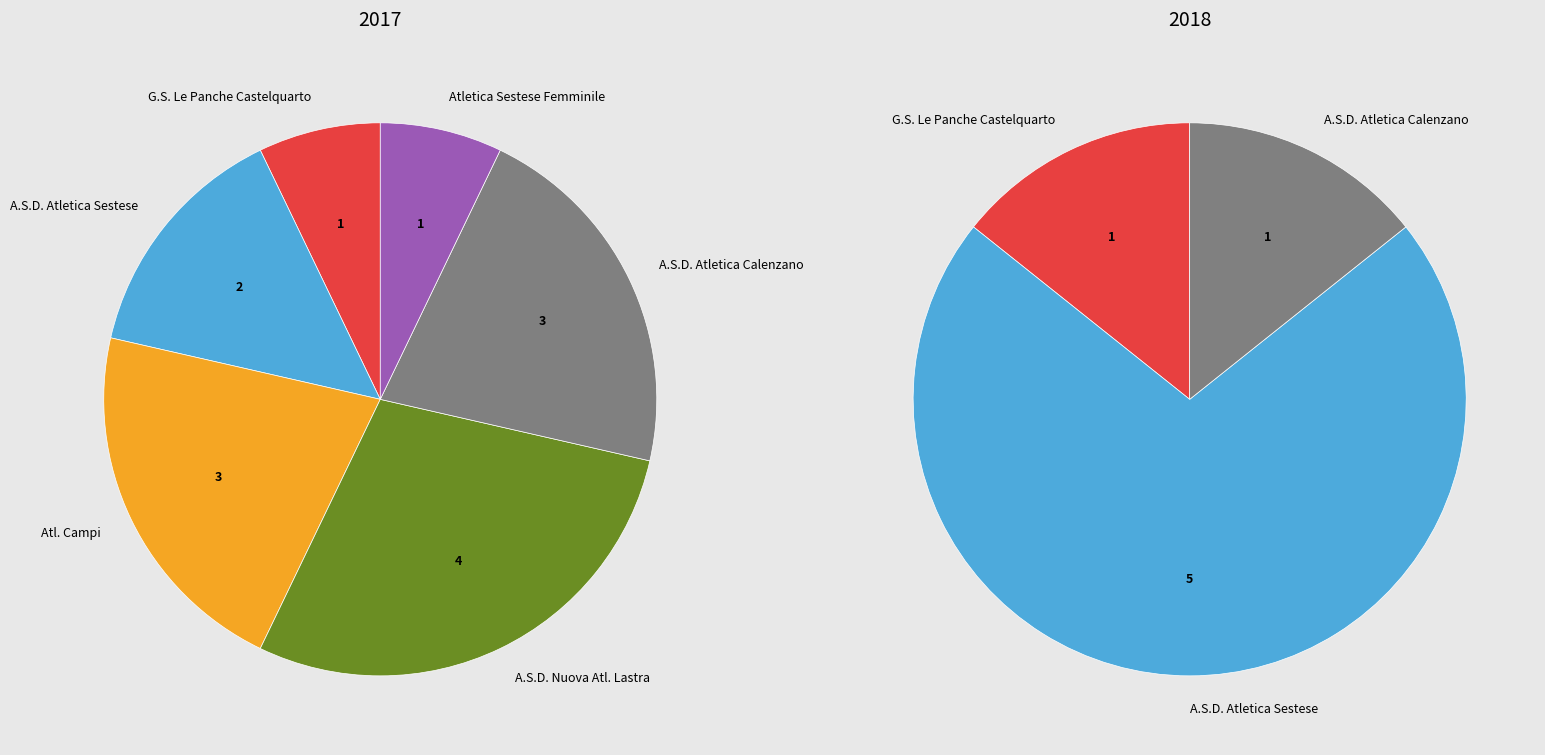

To the nearest percent, what is the combined percentage of Atletica Sestese Femminile and A.S.D. Nuova Atl. Lastra?

24%